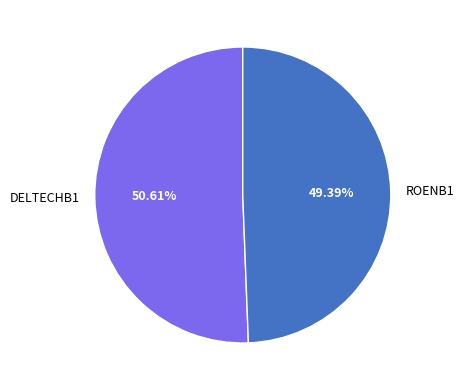

To the nearest percent, what is the combined percentage of ROENB1 and DELTECHB1?

100%